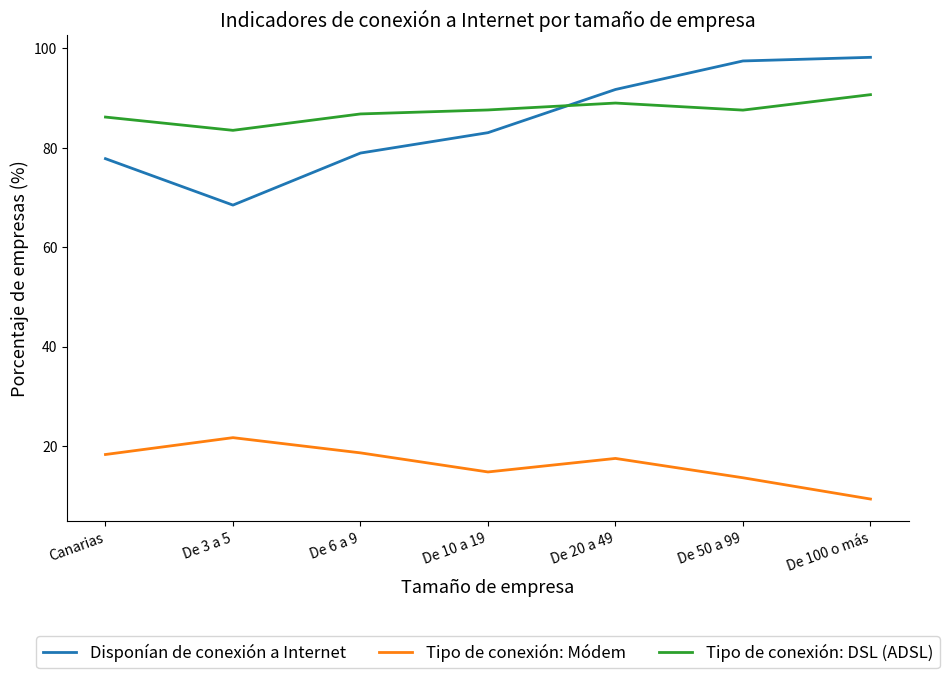

Rank the series at De 3 a 5 from lowest to highest value.

Tipo de conexión: Módem, Disponían de conexión a Internet, Tipo de conexión: DSL (ADSL)